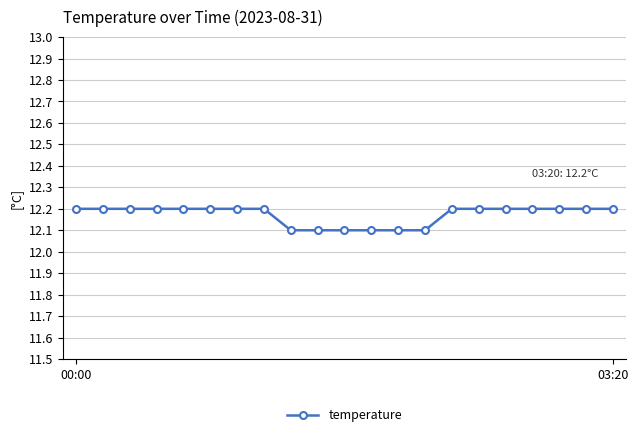

Reading left to right, extract all data points from this chart.

12.2	12.2	12.2	12.2	12.2	12.2	12.2	12.2	12.1	12.1	12.1	12.1	12.1	12.1	12.2	12.2	12.2	12.2	12.2	12.2	12.2